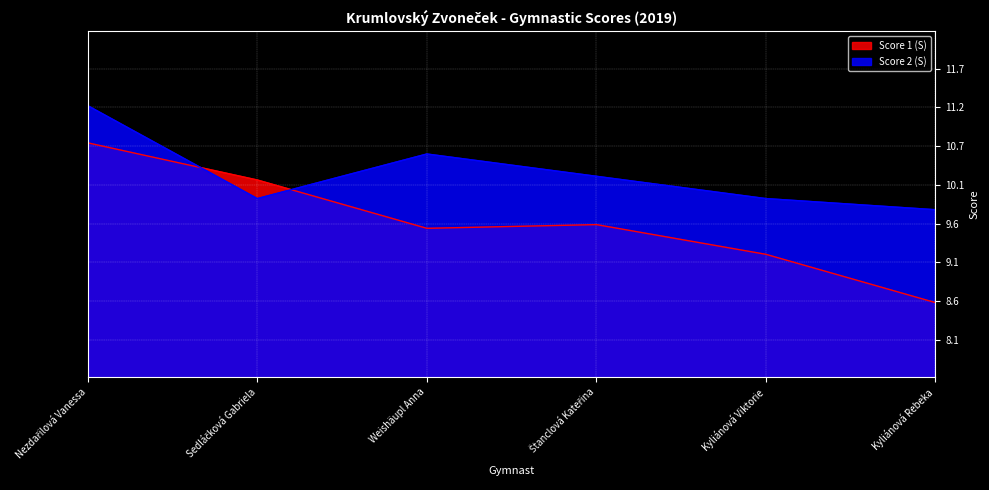

List the series in order of their overall mean, highest first.

Score 2 (S), Score 1 (S)